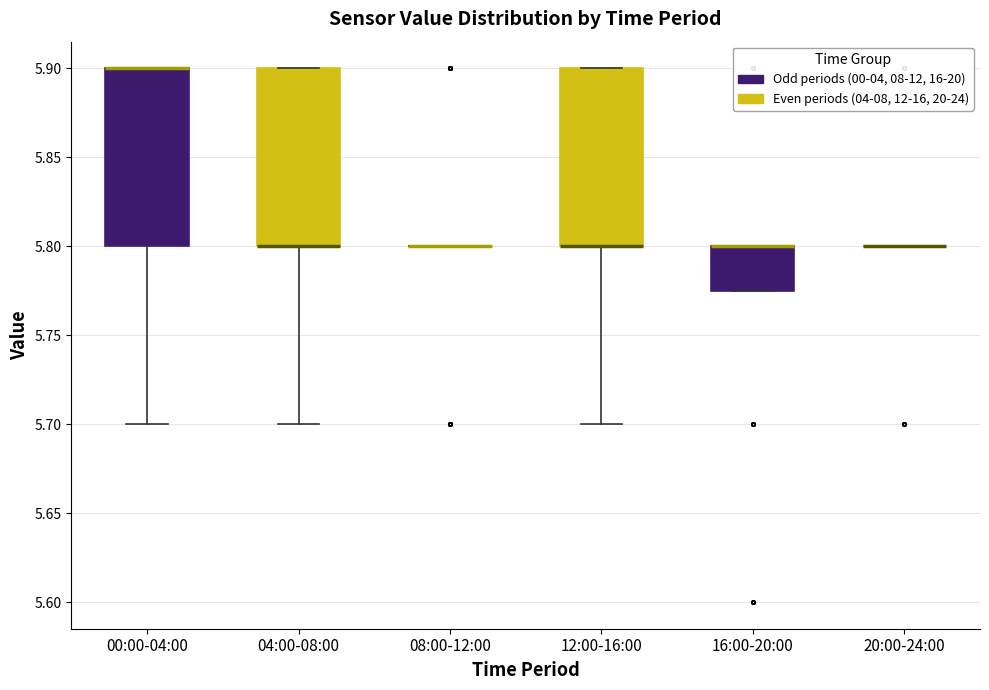

Reading left to right, transcribe this box plot: for each box, give where its median line is, the range the box spans, and where its two whiskers end, as read against the y-axis. The values are not printed on the chart, so give them approximately, as read against the axis.

00:00-04:00: median 5.900 (drawn on the box's upper edge), box 5.800 to 5.900, whiskers 5.700 to 5.900
04:00-08:00: median 5.800 (drawn on the box's lower edge), box 5.800 to 5.900, whiskers 5.700 to 5.900
08:00-12:00: box collapsed to a line at 5.800, whiskers 5.800 to 5.800
12:00-16:00: median 5.800 (drawn on the box's lower edge), box 5.800 to 5.900, whiskers 5.700 to 5.900
16:00-20:00: median 5.800 (drawn on the box's upper edge), box 5.775 to 5.800, whiskers 5.775 to 5.800
20:00-24:00: box collapsed to a line at 5.800, whiskers 5.800 to 5.800